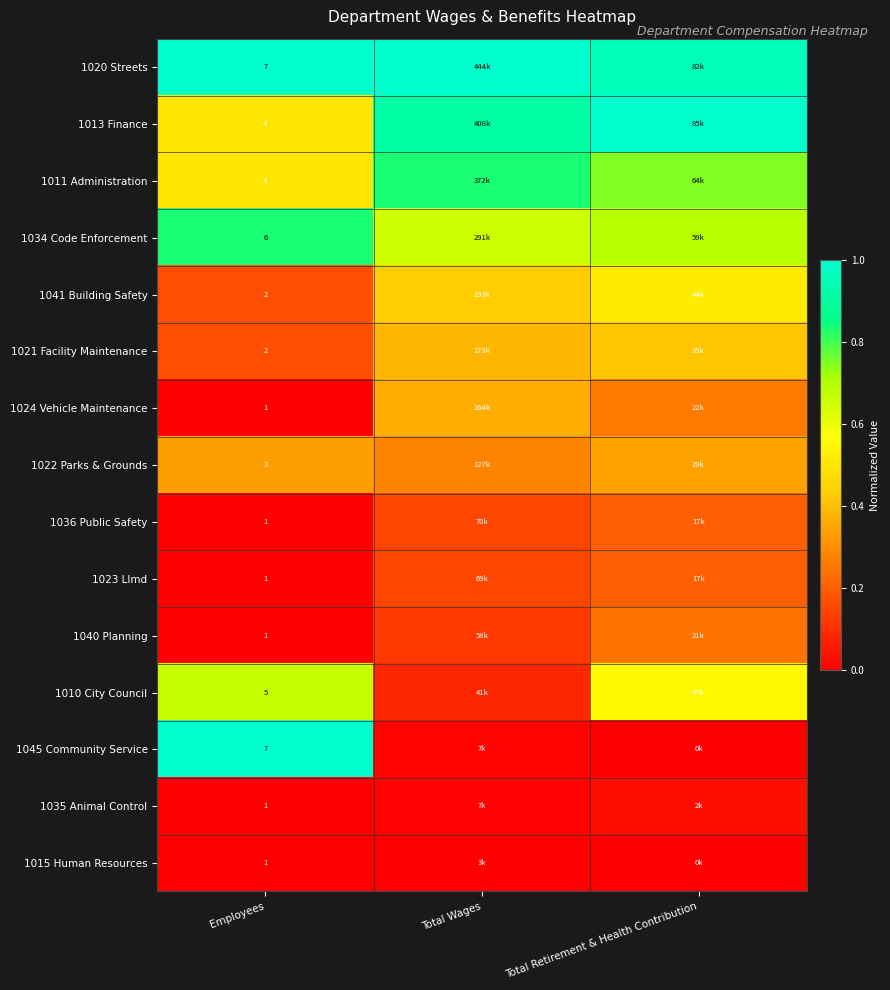

True or false: 1010 City Council has a value of 1.0 at Employees.

False